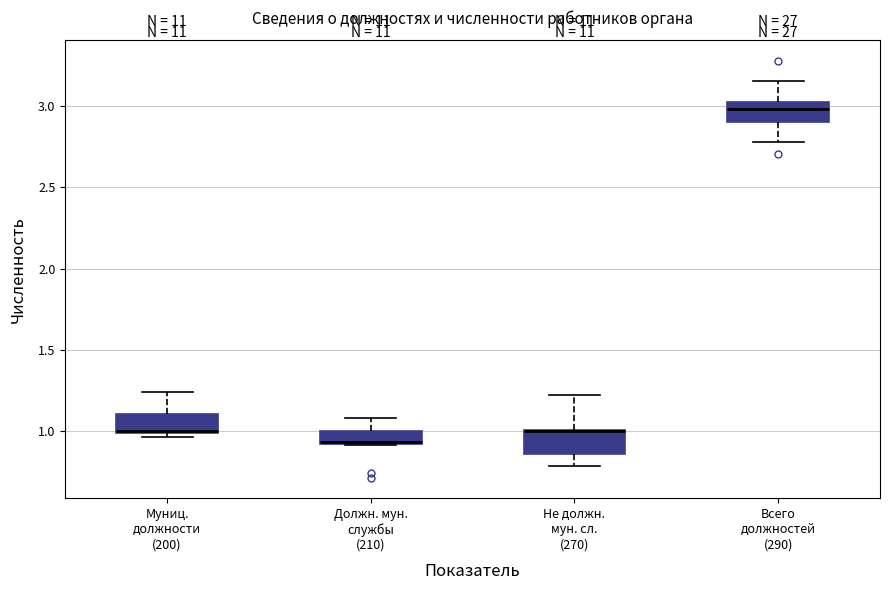

Reading left to right, transcribe this box plot: for each box, give where its median line is, the range the box spans, and where its two whiskers end, as read against the y-axis. The values are not printed on the chart, so give them approximately, as read against the axis.

Муниц. должности (200): median 1.00 (drawn on the box's lower edge), box 1.00 to 1.10, whiskers 0.95 to 1.25
Должн. мун. службы (210): median 0.95 (drawn on the box's lower edge), box 0.90 to 1.00, whiskers 0.90 to 1.10
Не должн. мун. сл. (270): median 1.00 (drawn on the box's upper edge), box 0.85 to 1.00, whiskers 0.80 to 1.20
Всего должностей (290): median 3.00, box 2.90 to 3.05, whiskers 2.80 to 3.15